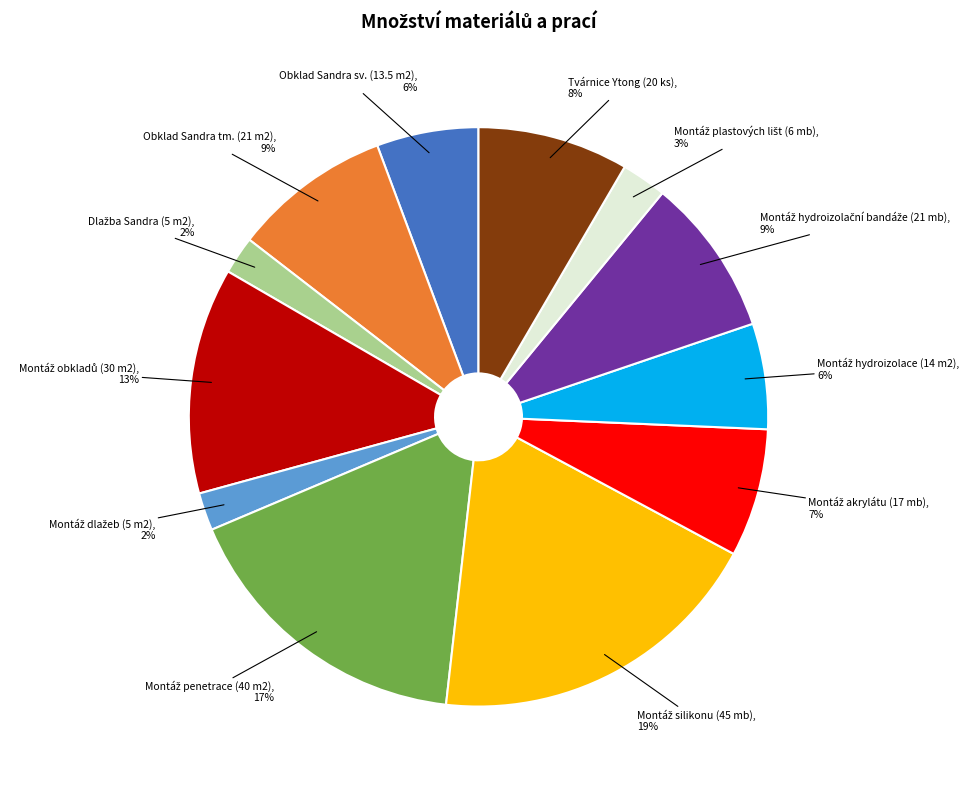

To the nearest percent, what is the average slice percentage?

8%